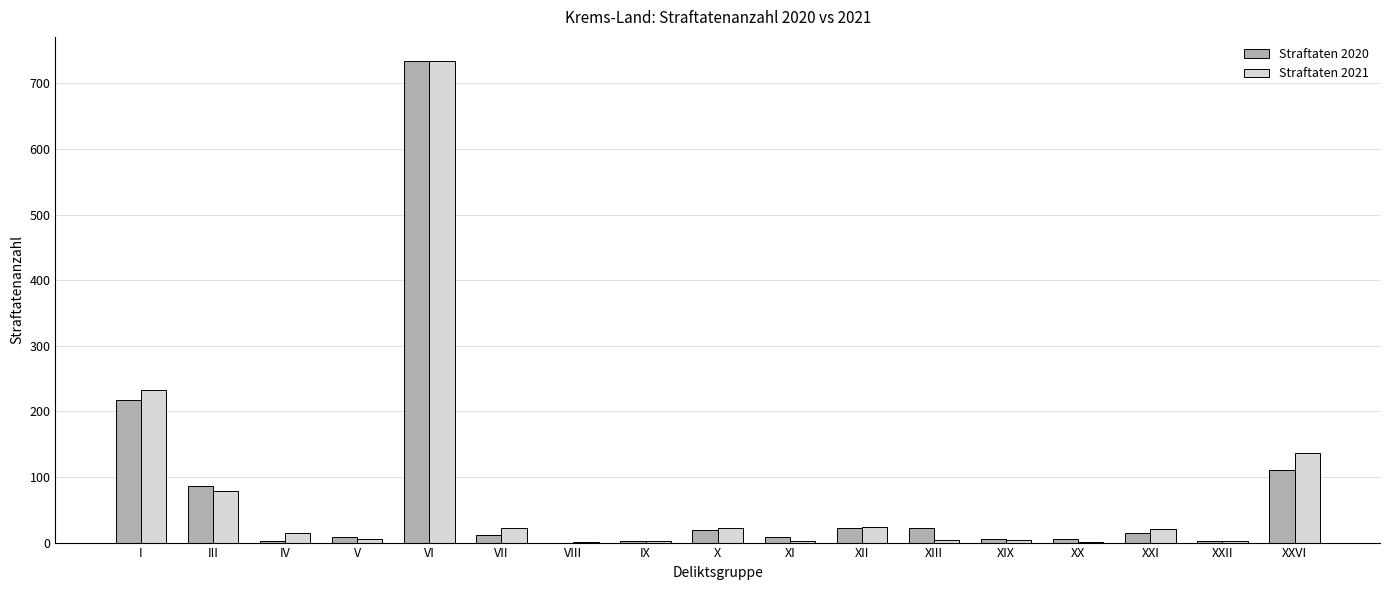

What is the maximum value for Straftaten 2021?

734